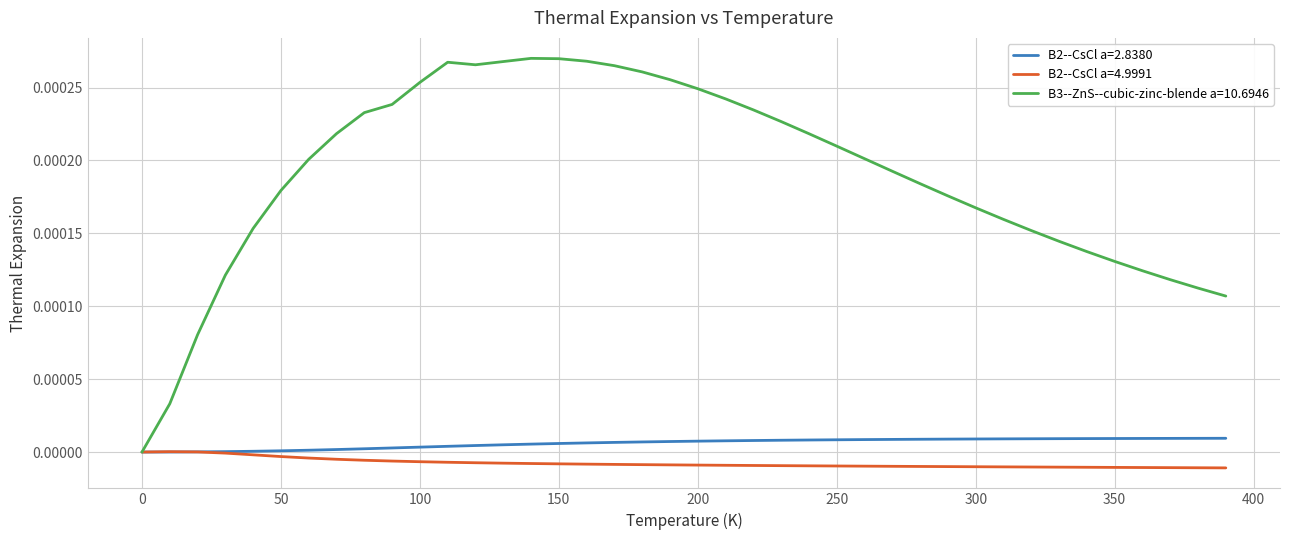

Which series has the widest spread of values?

B3--ZnS--cubic-zinc-blende a=10.6946